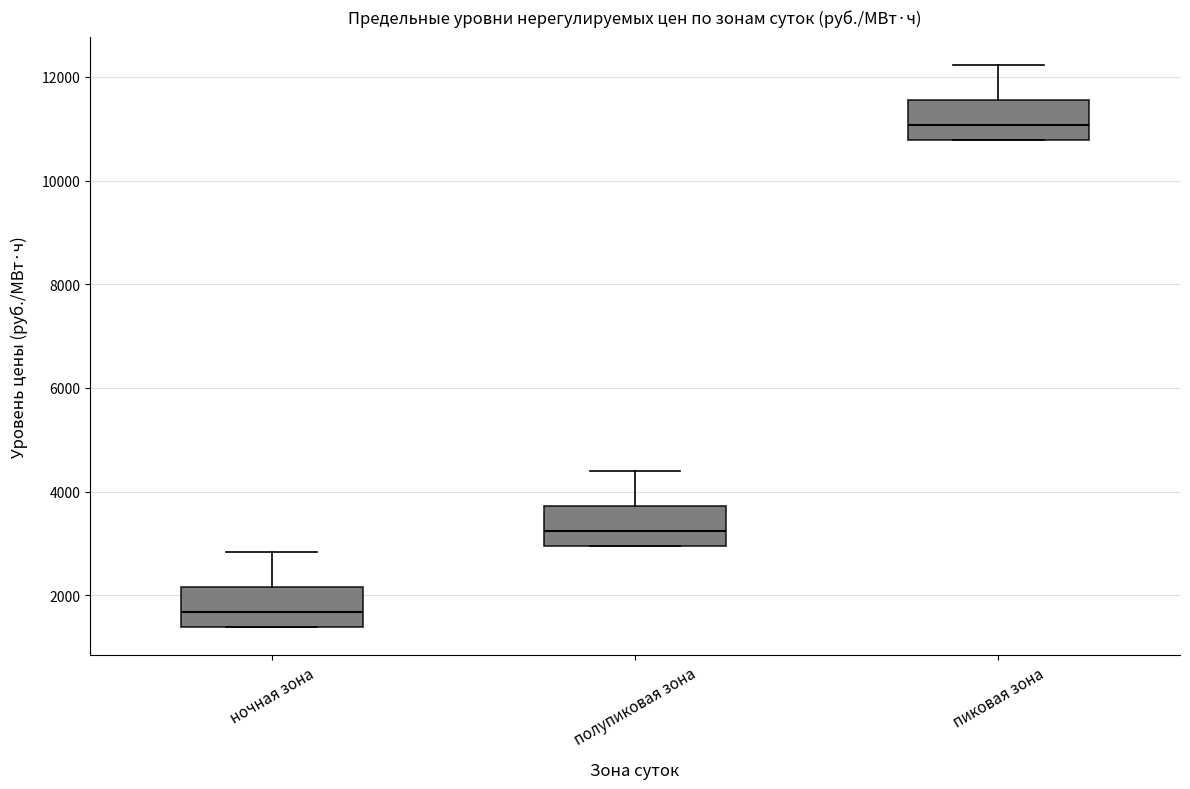

Where is the lower edge of the box for пиковая зона on the y-axis? The values are not printed on the chart, so give them approximately, as read against the axis.

10800